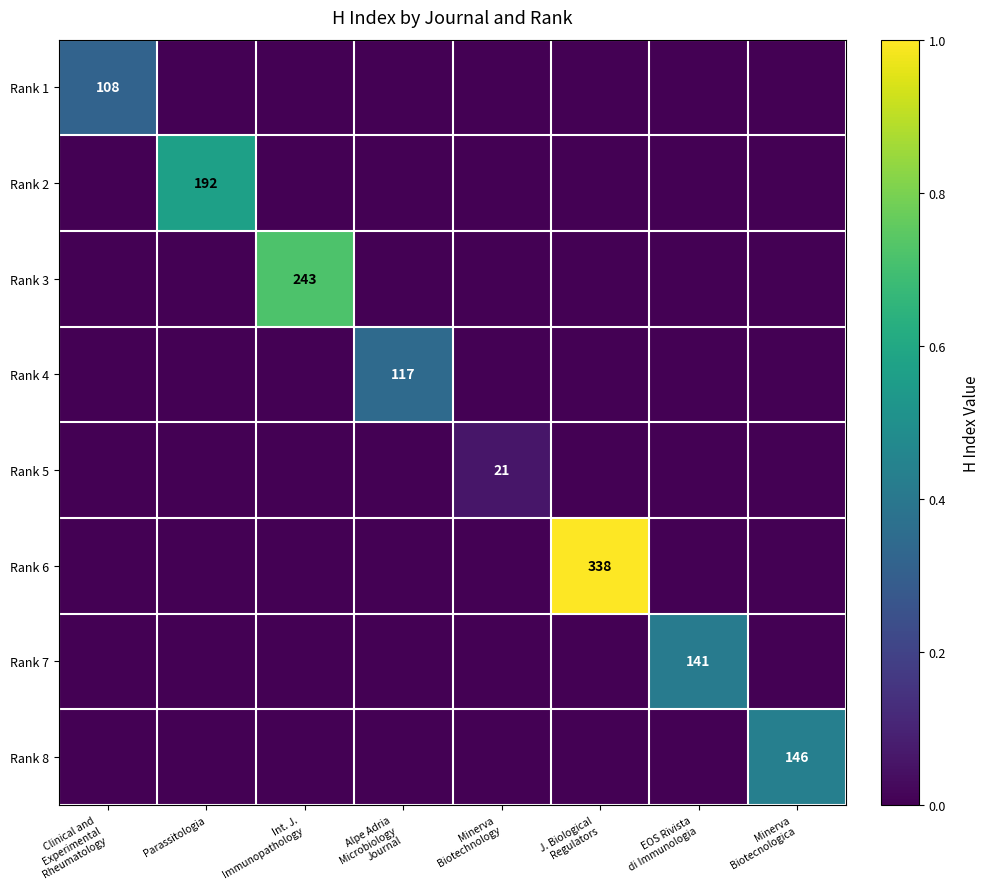

True or false: Rank 6 has a value of 0.0 at Clinical and Experimental Rheumatology.

True